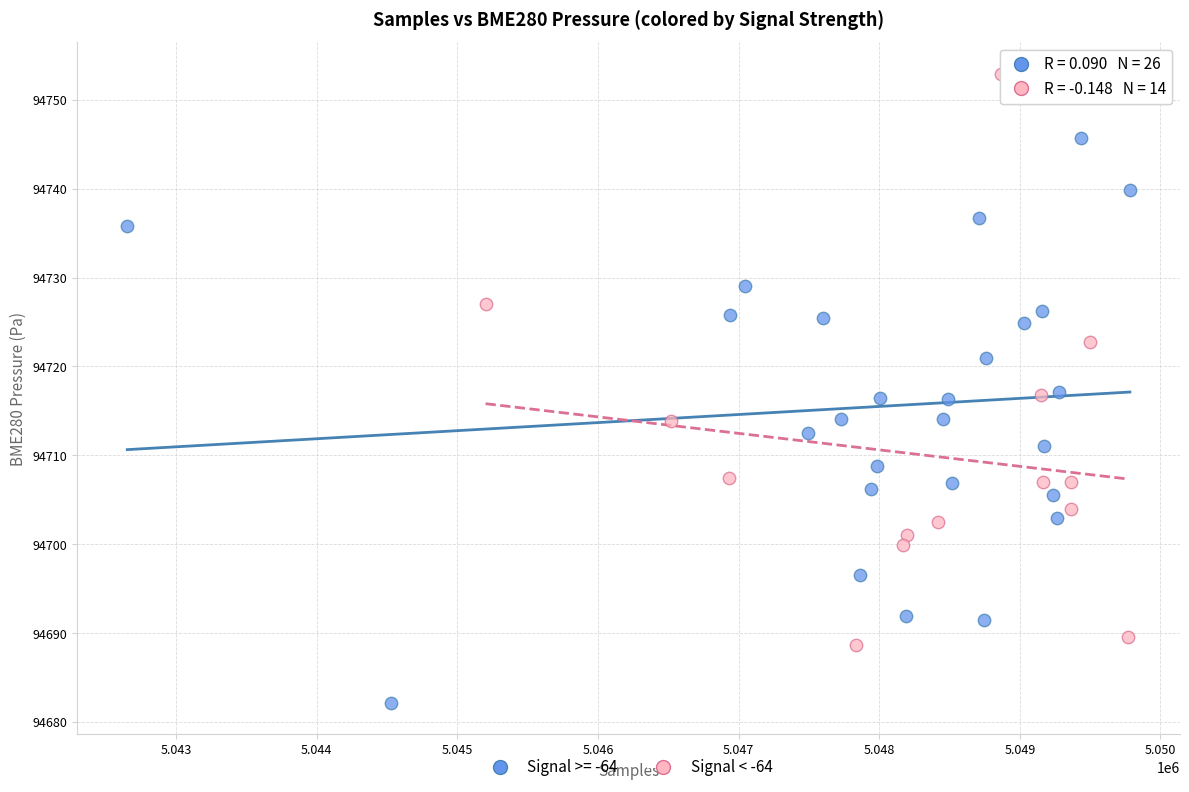

Which series reaches the maximum Y coordinate?

Signal < -64